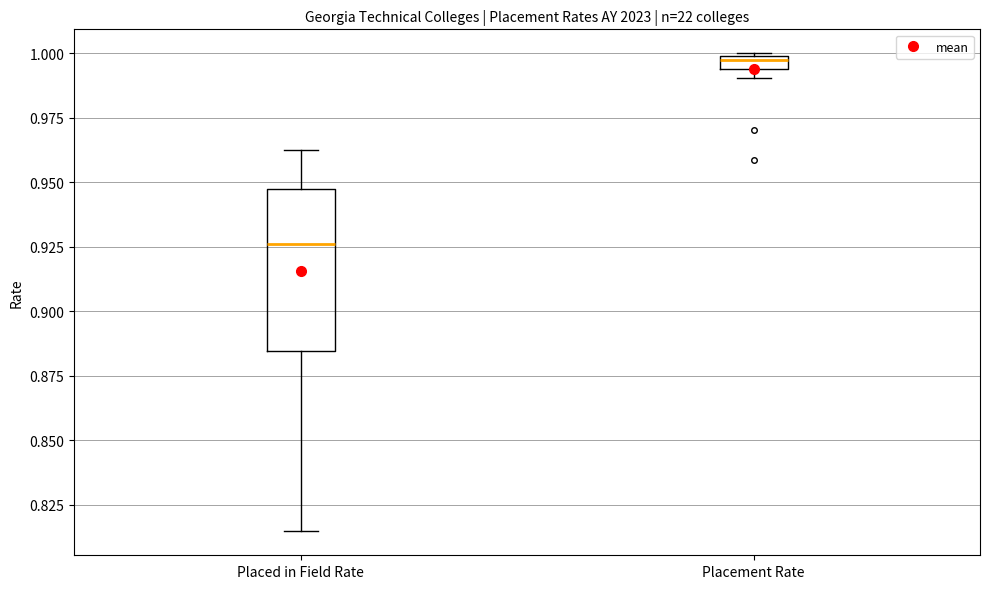

Which box is the tallest, from its lower edge to its upper edge?

Placed in Field Rate